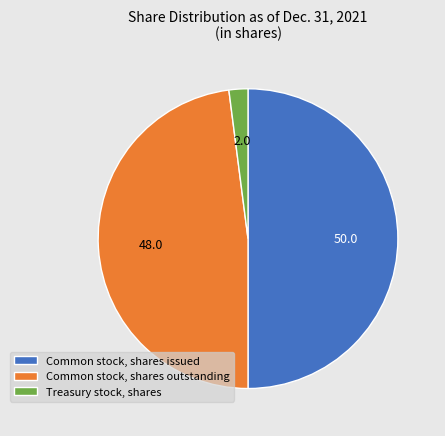

Between Common stock, shares issued and Common stock, shares outstanding, which is larger?

Common stock, shares issued